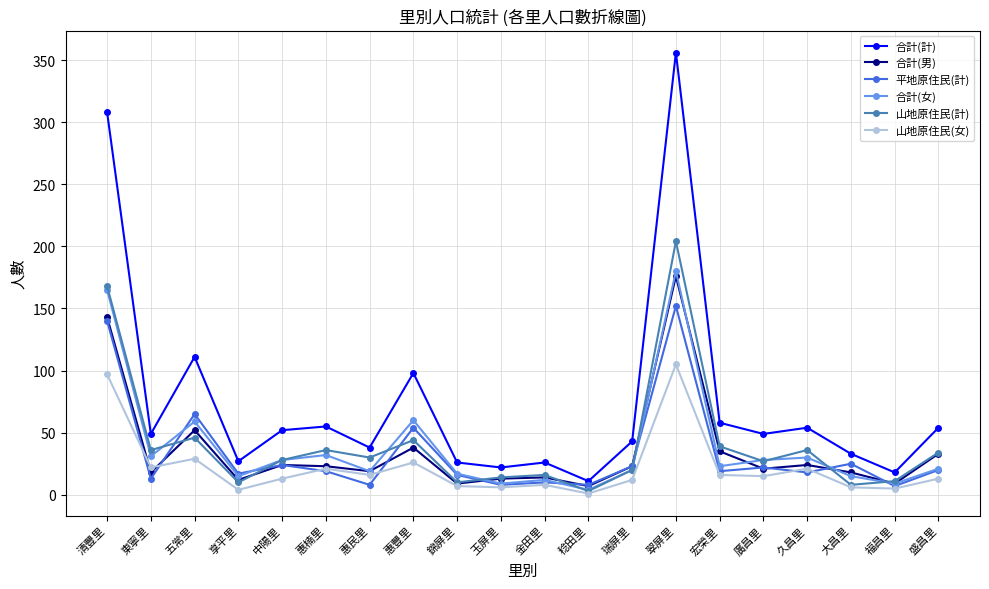

Which series has the largest range (max minus min)?

合計(計)